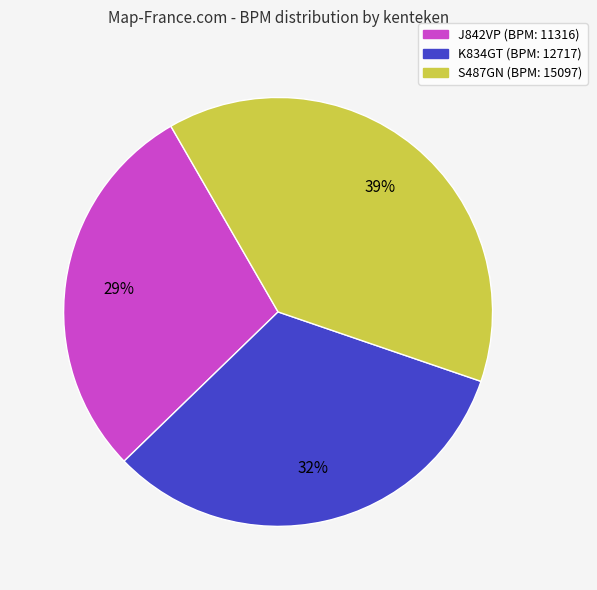

What percentage is the J842VP slice, to the nearest percent?

29%